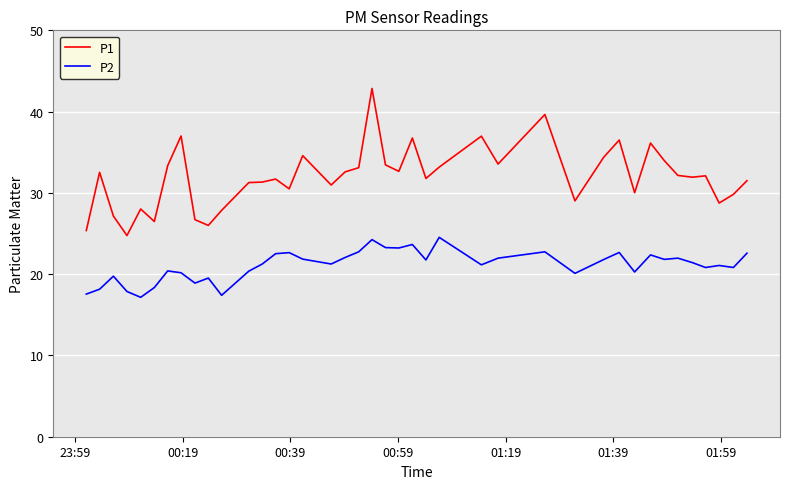

What is the maximum value for P2?

24.5